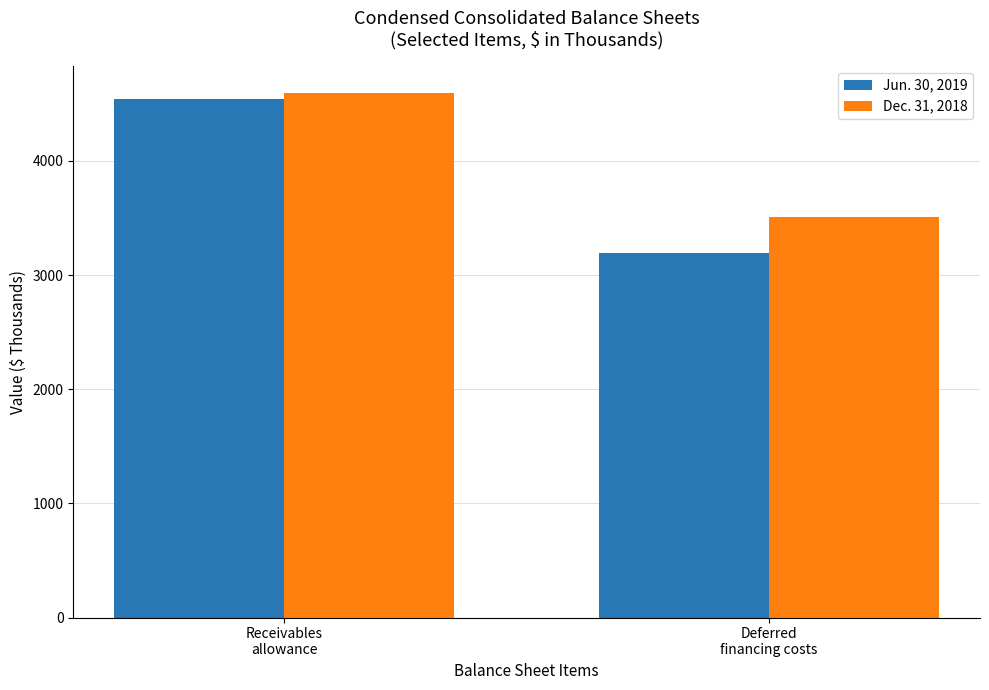

Read the Dec. 31, 2018 value at Deferred
financing costs.

3511